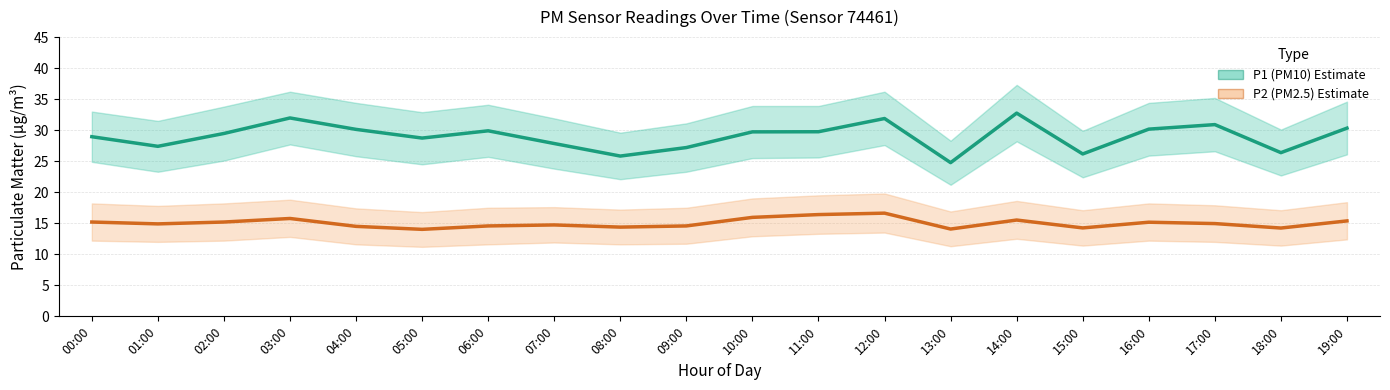

Which label corresponds to the largest value in the chart?

14:00